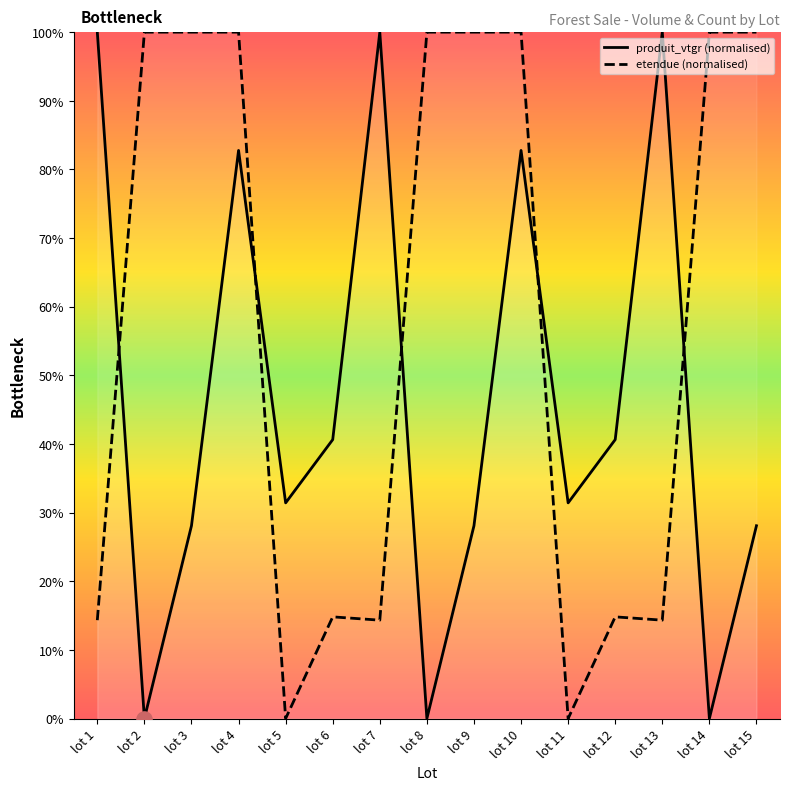

What are all the series names shown in the legend?

produit_vtgr (normalised), etendue (normalised)